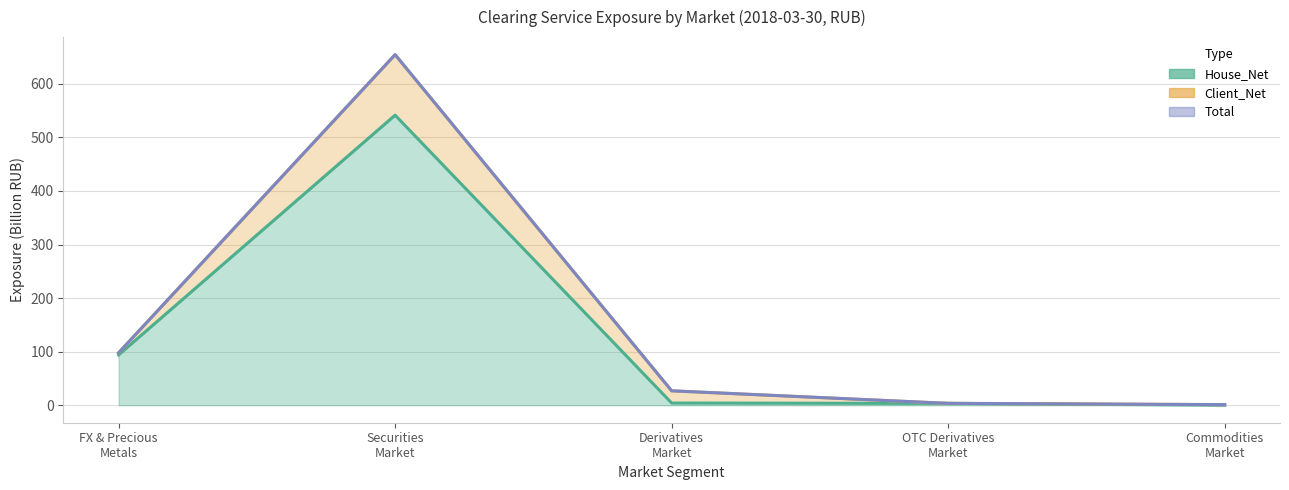

How many values in the Total series are below 26?

2